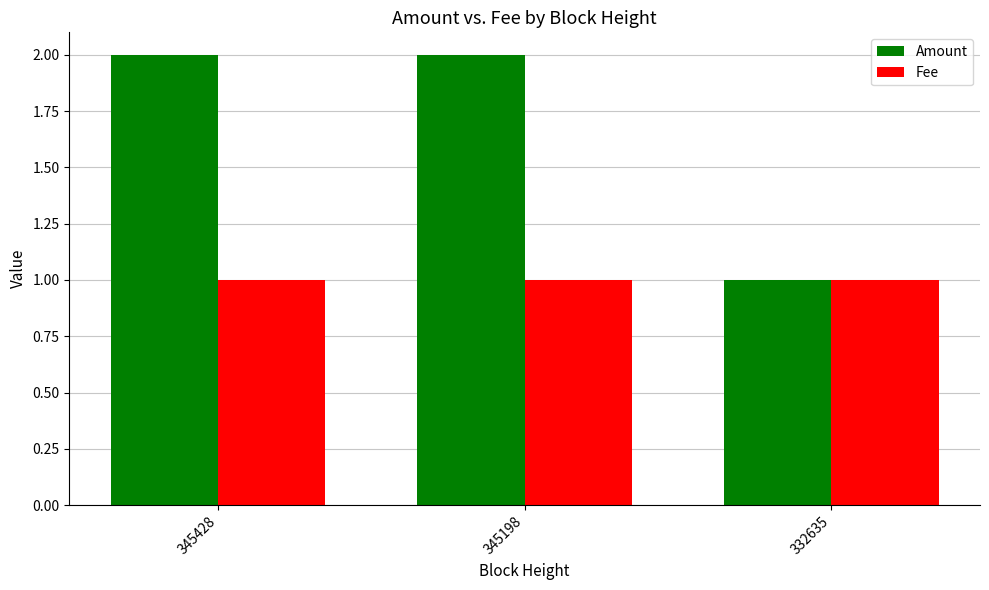

True or false: Fee has a value of 1.0 at 345428.

True